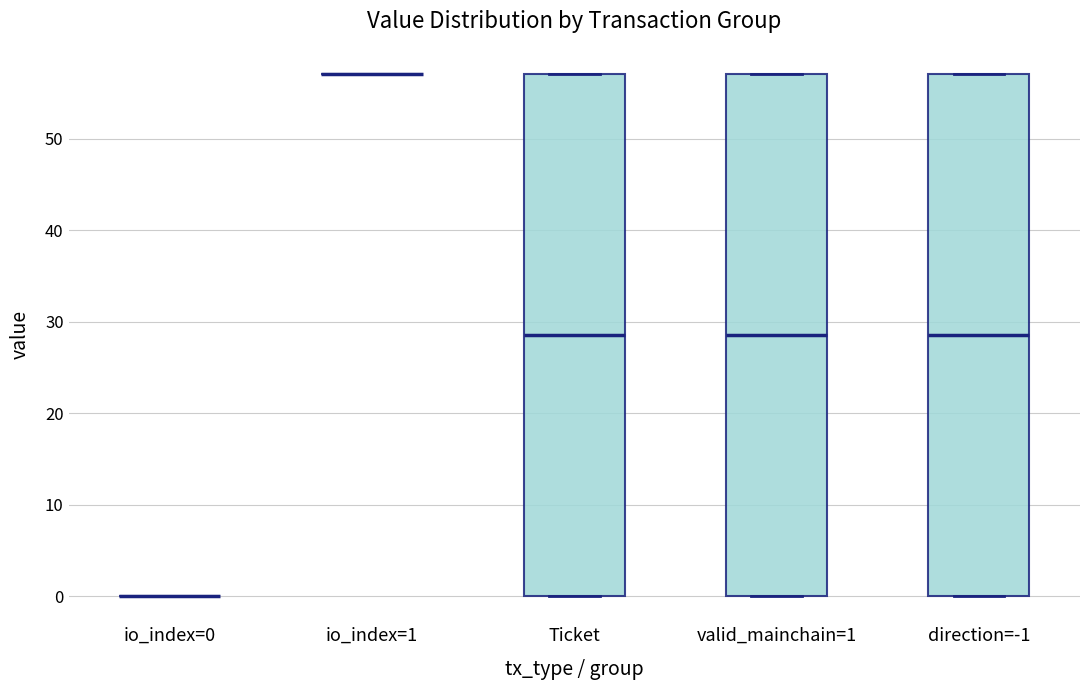

Reading left to right, read every box against the y-axis: the position of its median line, the range the box covers, and the ends of its whiskers. The values are not printed on the chart, so give them approximately, as read against the axis.

io_index=0: box collapsed to a line at 0, whiskers 0 to 0
io_index=1: box collapsed to a line at 57, whiskers 57 to 57
Ticket: median 29, box 0 to 57, whiskers 0 to 57
valid_mainchain=1: median 29, box 0 to 57, whiskers 0 to 57
direction=-1: median 29, box 0 to 57, whiskers 0 to 57